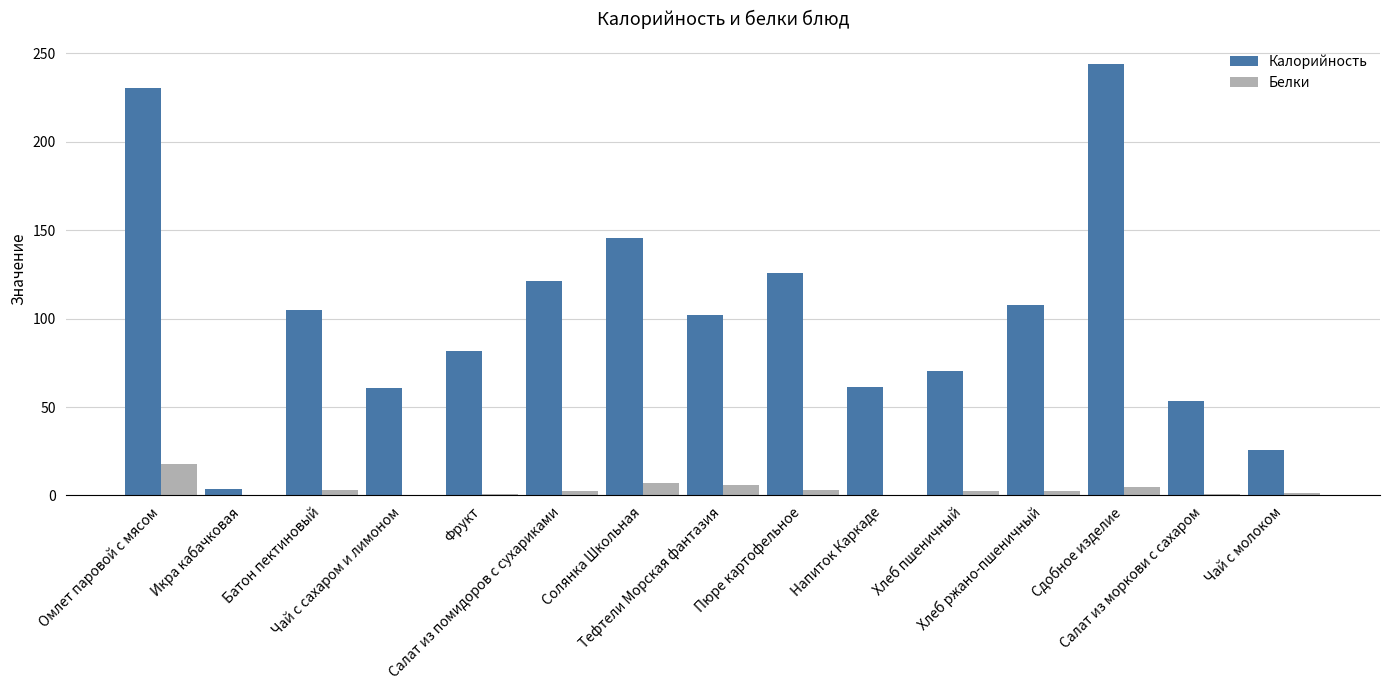

Which series has the largest total across all categories?

Калорийность